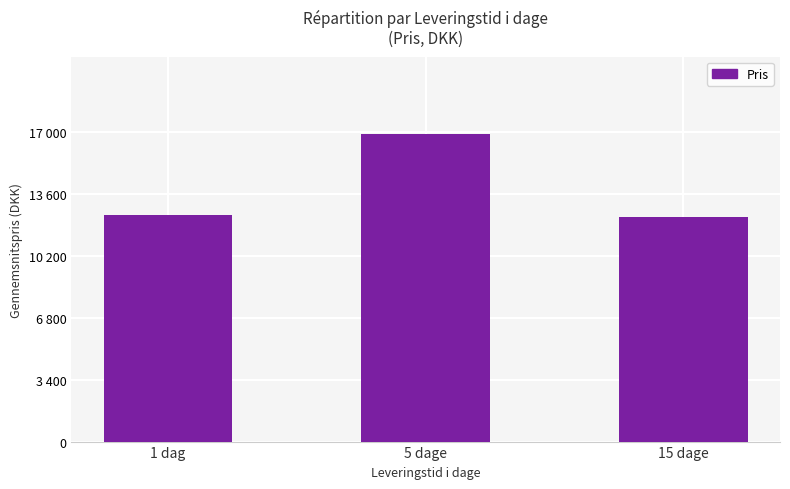

What is the minimum value shown in the chart?

12356.0